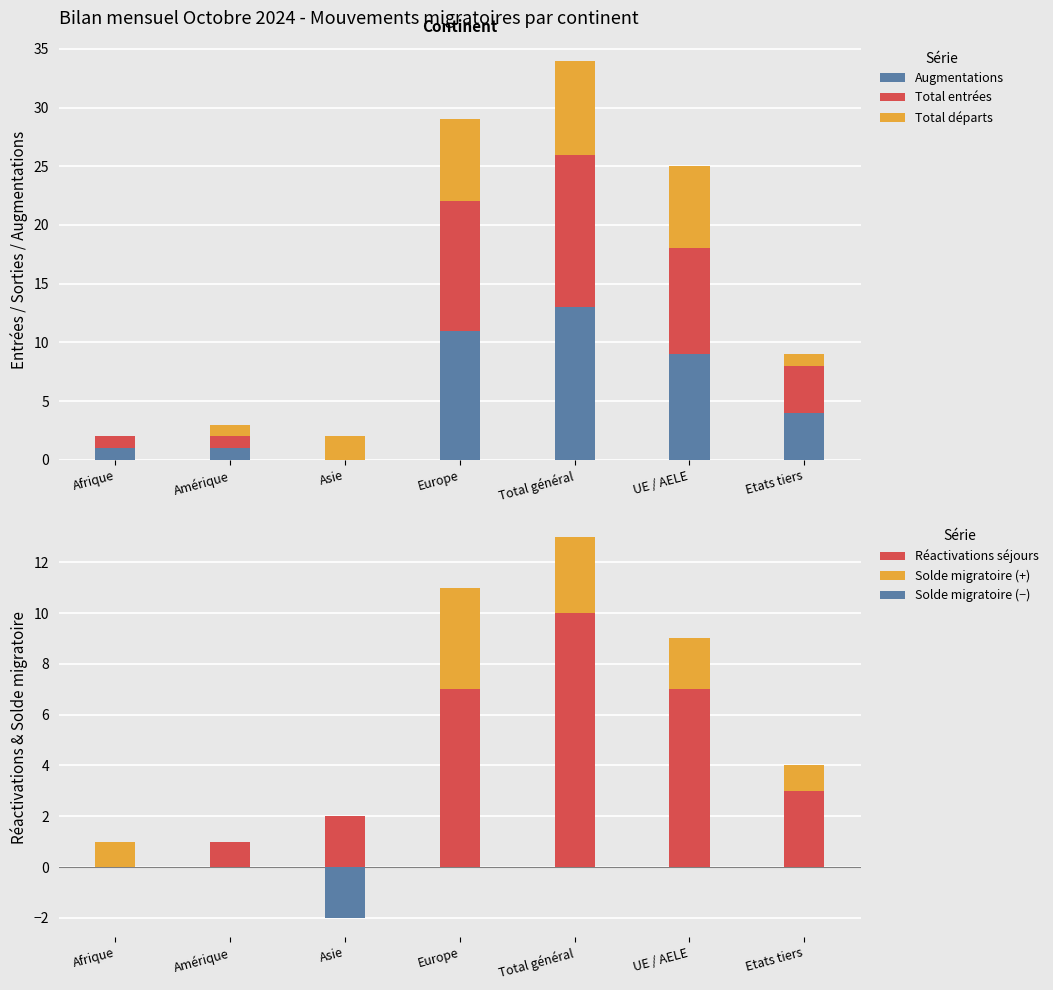

Reading left to right, list all the values displayed in this chart.

Augmentations: 1	1	0	11	13	9	4
Total entrées: 1	1	0	11	13	9	4
Total départs: 0	1	2	7	8	7	1
Réactivations séjours: 0	1	2	7	10	7	3
Solde migratoire (+): 1	0	0	4	3	2	1
Solde migratoire (−): 0	0	-2	0	0	0	0